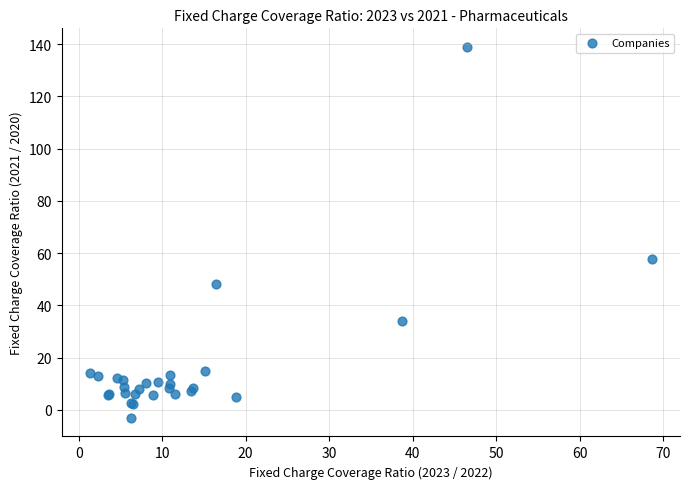

What Y value in the scatter plot is closest to 67?

57.7